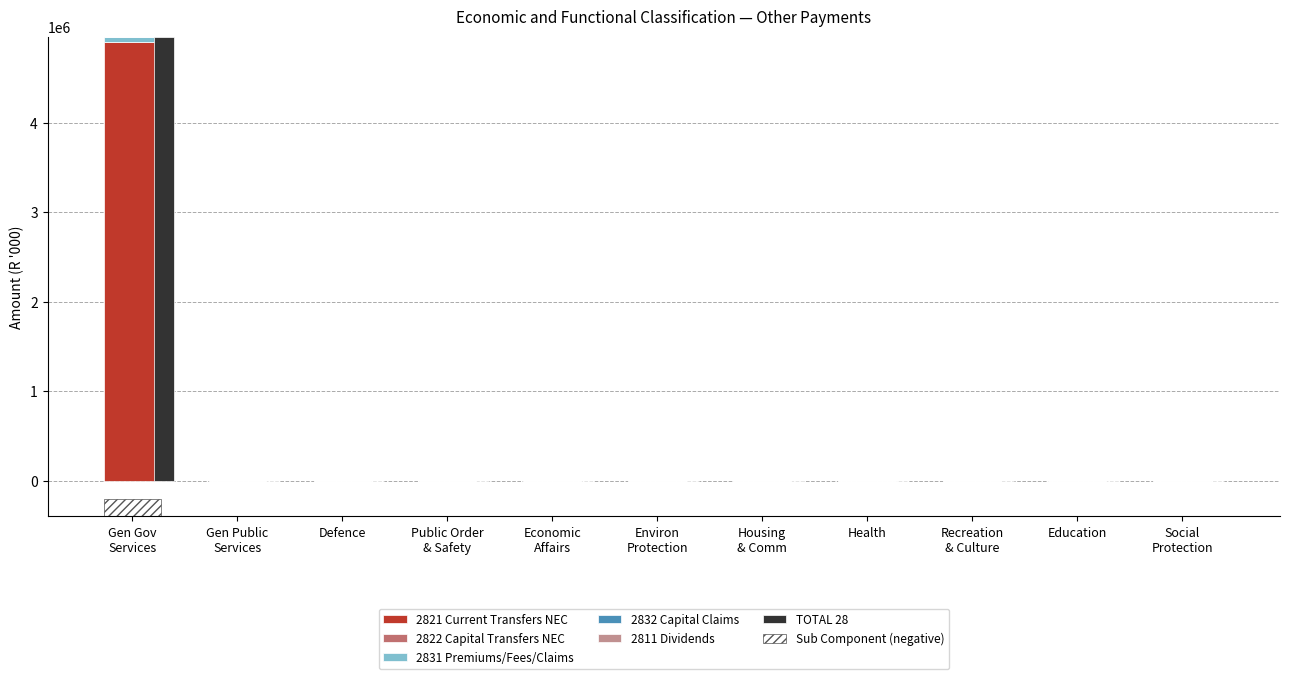

What is the highest value of the TOTAL 28 series?

4965127